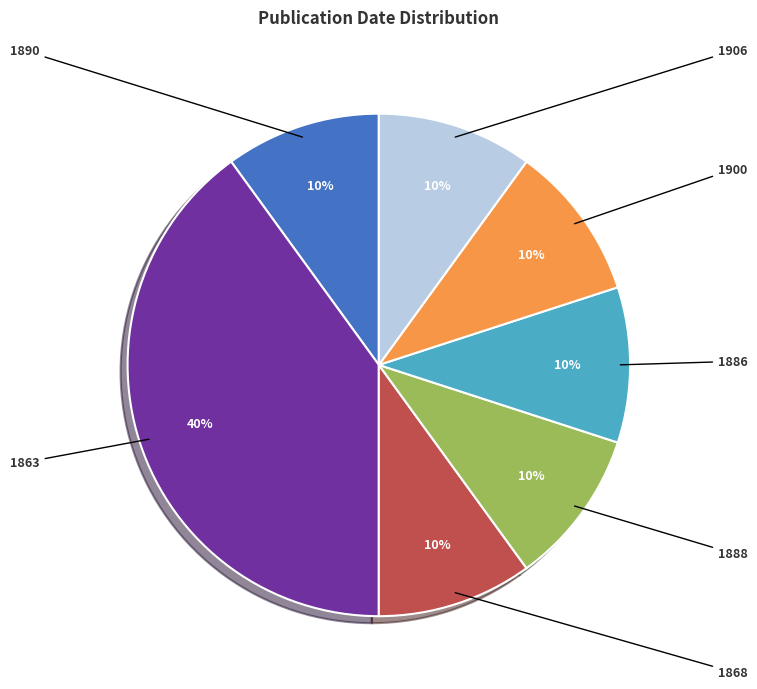

How many segments does this pie chart have?

7